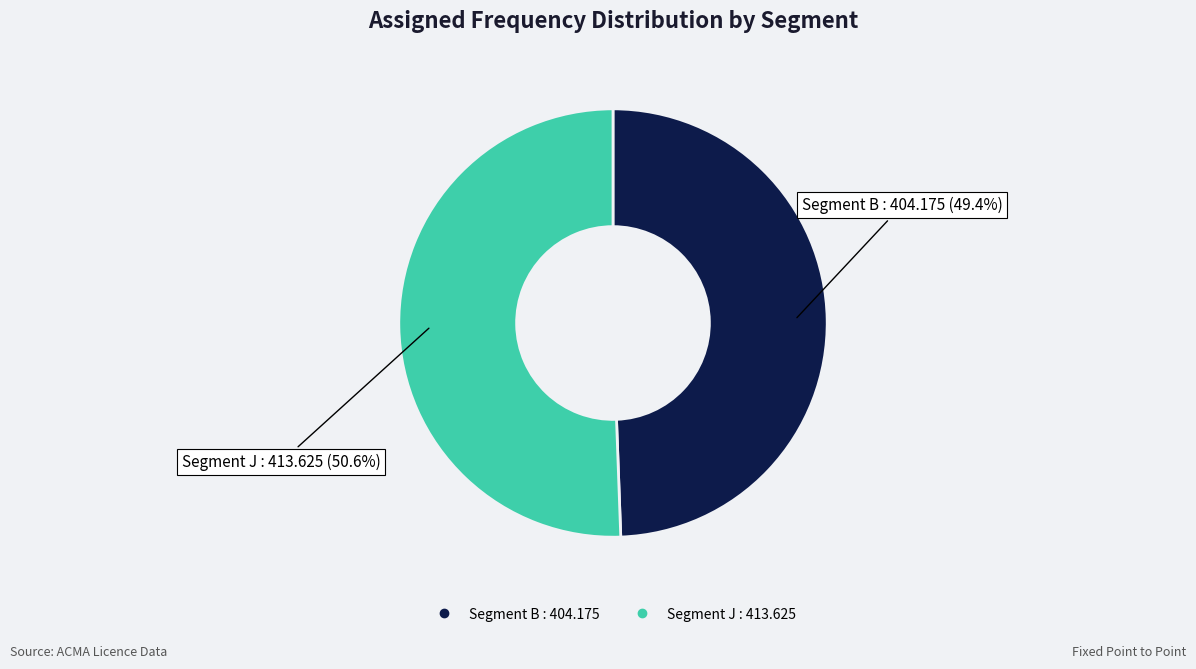

Count the number of slices in the pie.

2